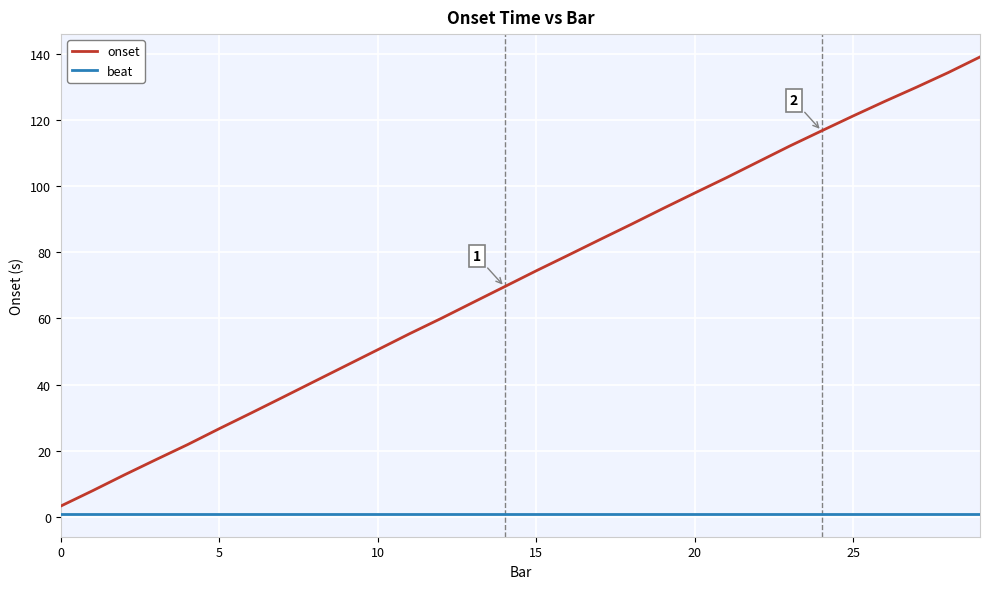

Which series has the largest total across all categories?

onset